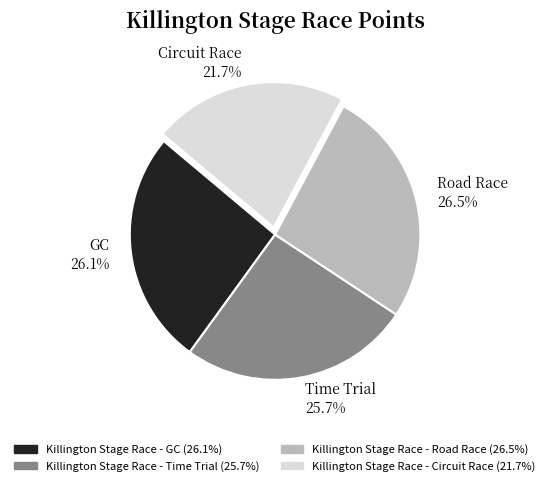

Is the sum of Road Race 26.5% and GC 26.1% greater than half?

Yes